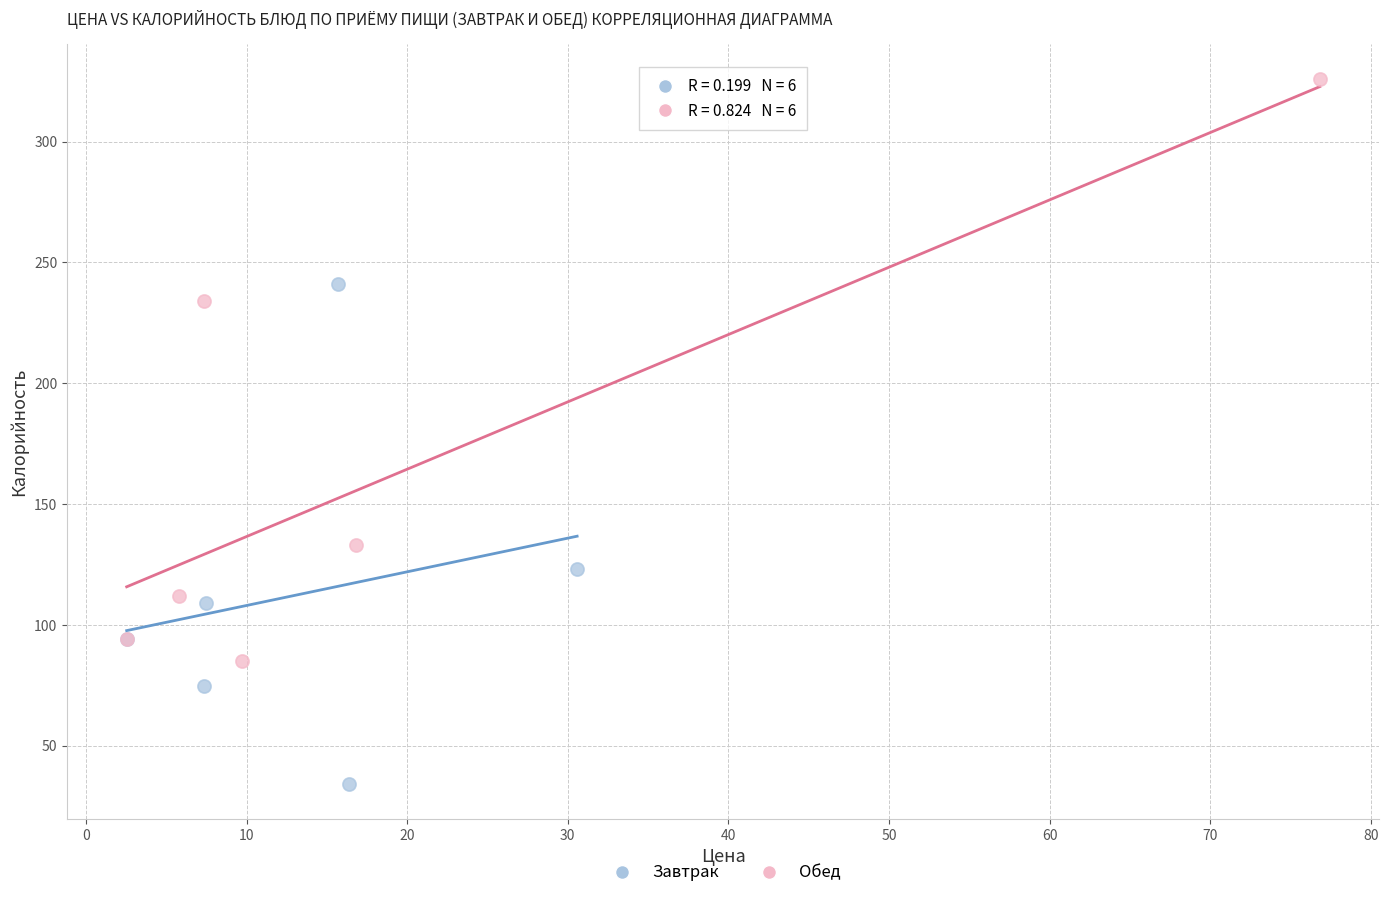

Which series reaches the maximum Y coordinate?

Обед